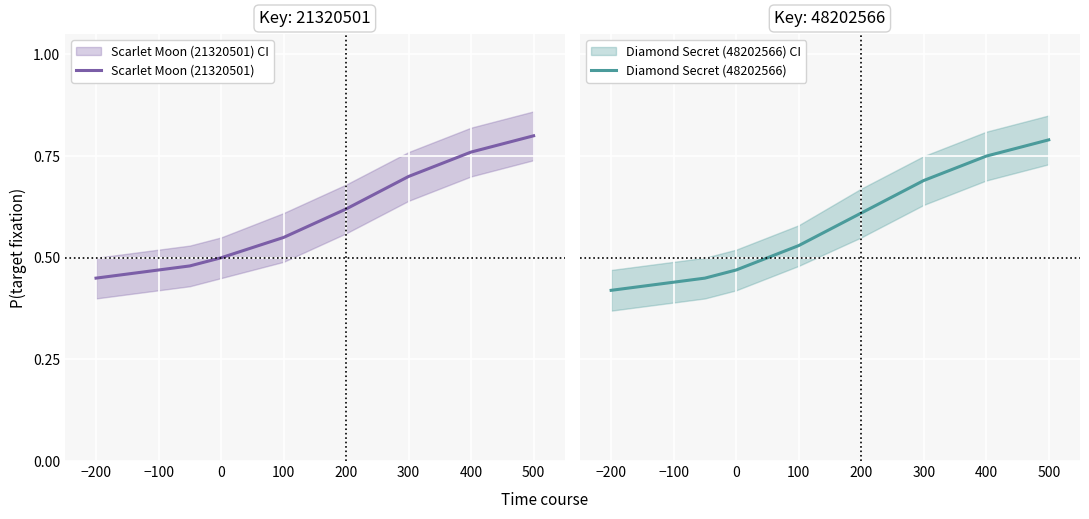

List the series in order of their peak value, lowest first.

Diamond Secret (48202566), Scarlet Moon (21320501)